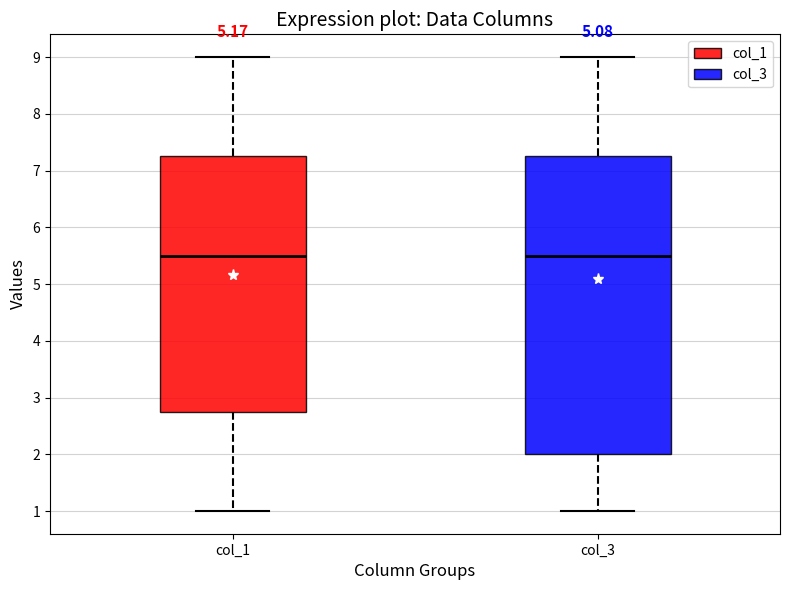

Where is the upper edge of the box for col_1 on the y-axis? The values are not printed on the chart, so give them approximately, as read against the axis.

7.3